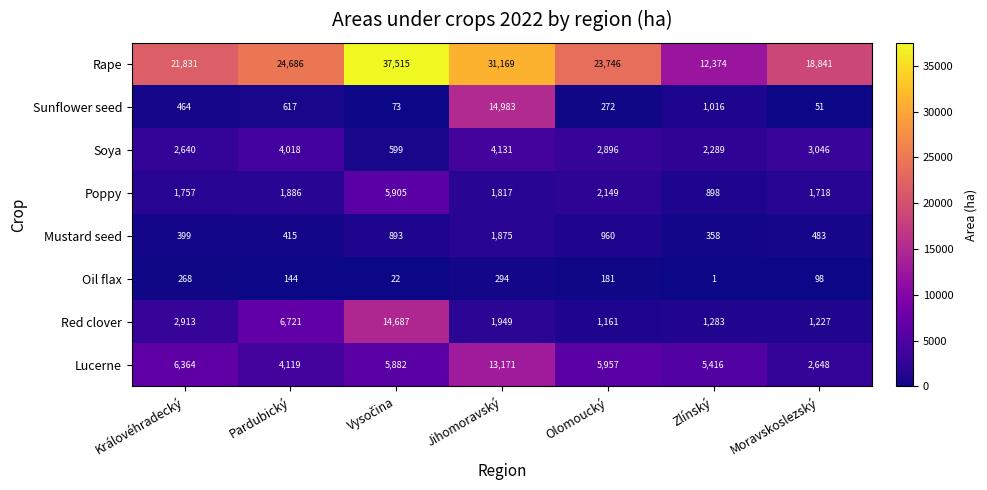

The value of Rape at Moravskoslezský is 18841. True or false?

True